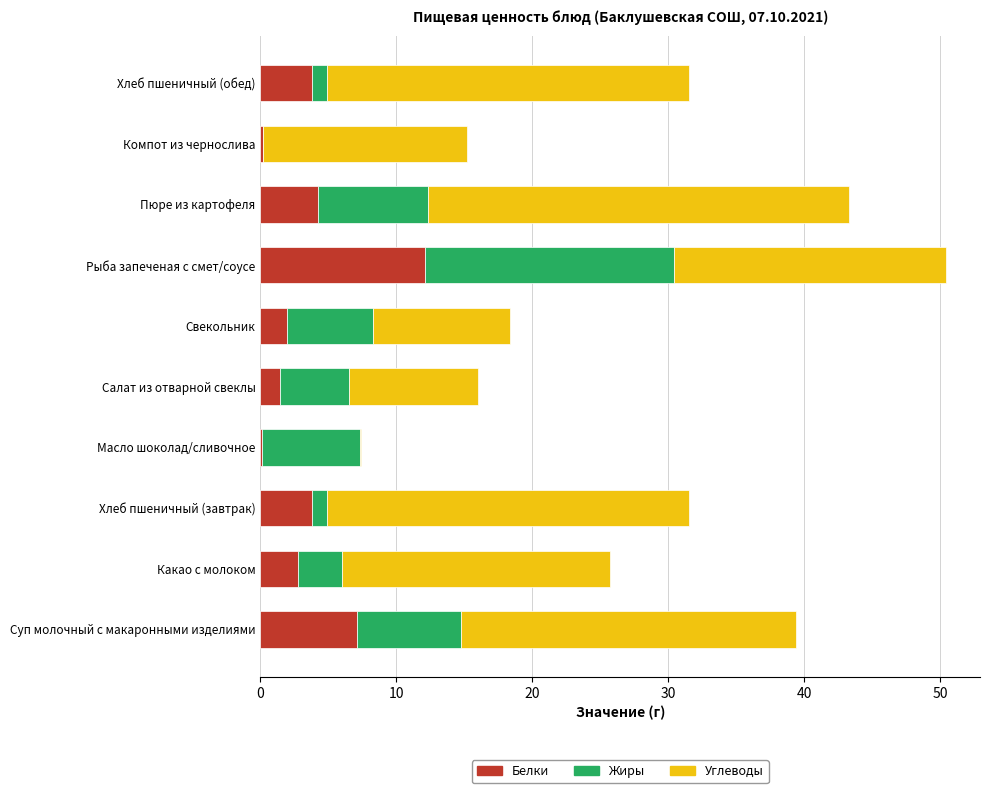

At which category is the sum across all series the highest?

Рыба запеченая с смет/соусе